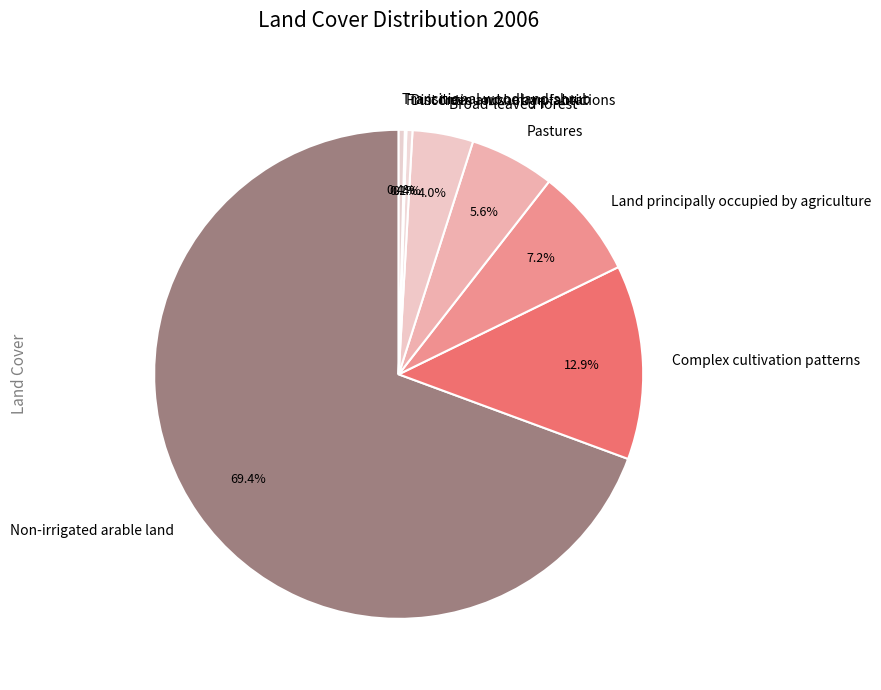

How much of the chart is everything except Broad-leaved forest?

96.0%